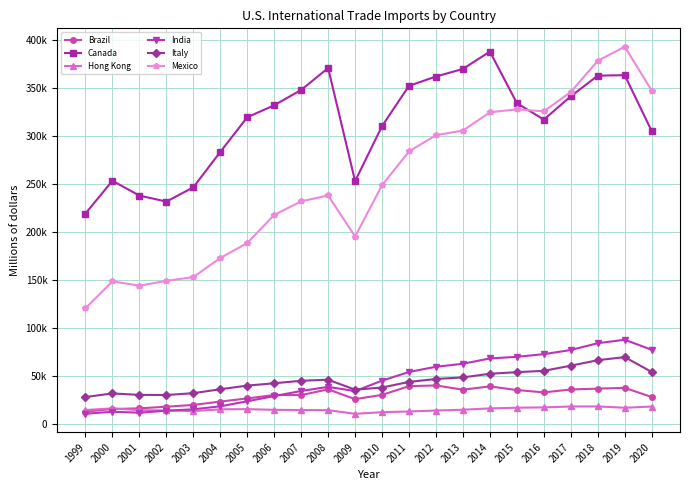

Which category has the highest value in the Brazil series?

2012